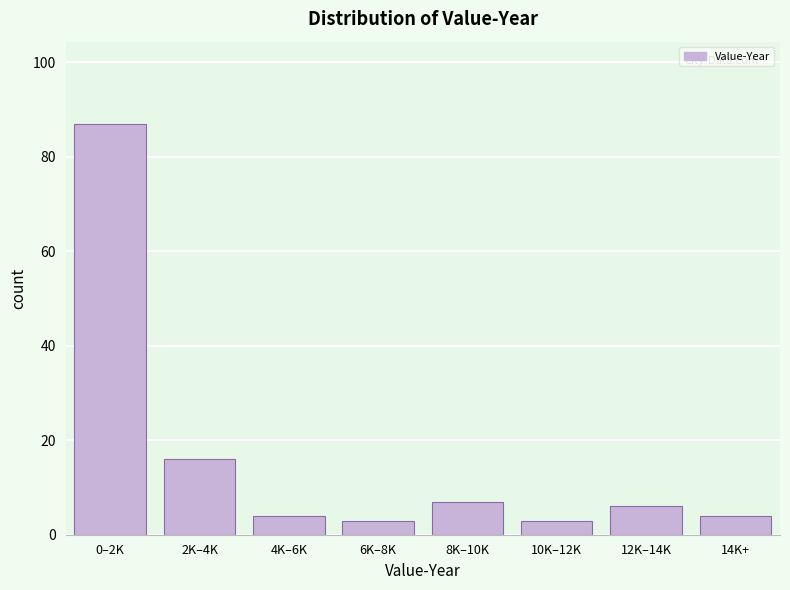

Reading left to right, what are all the values shown in this chart?

87	16	4	3	7	3	6	4